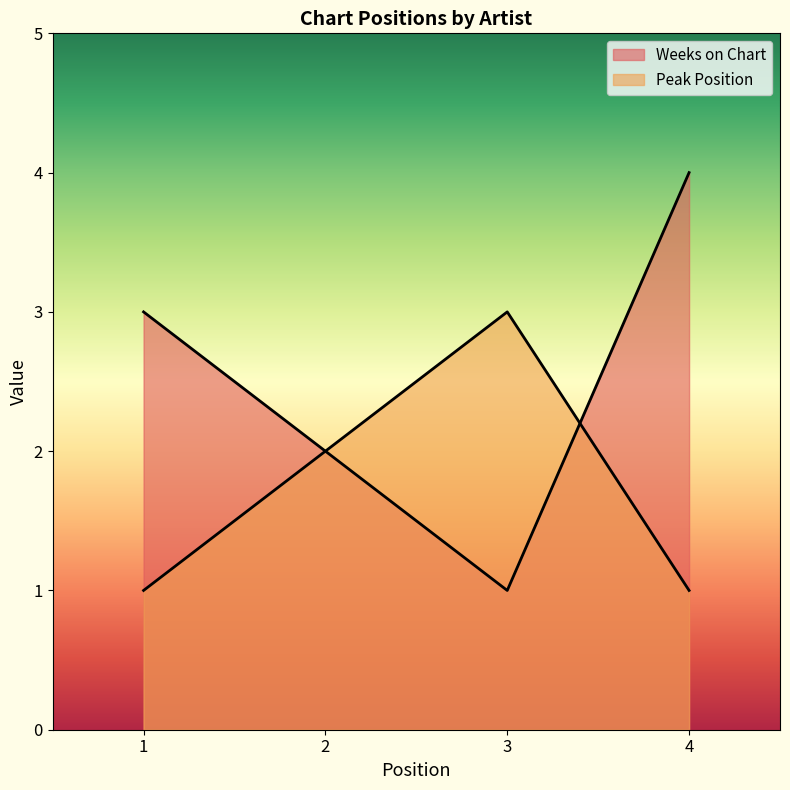

True or false: Peak Position has a value of 1 at 4.

True